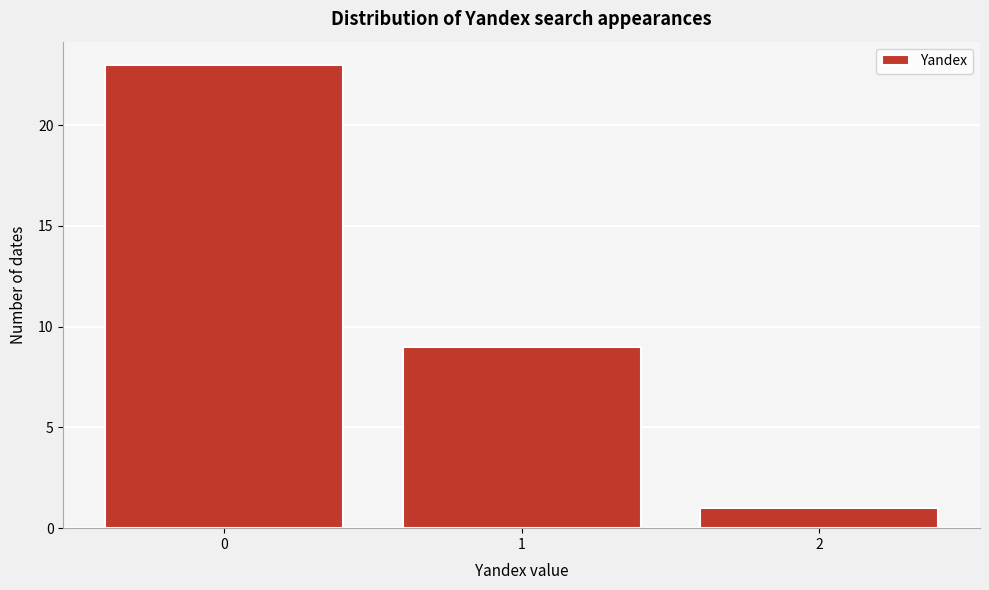

Reading right to left, extract all data points from this chart.

2=1	1=9	0=23